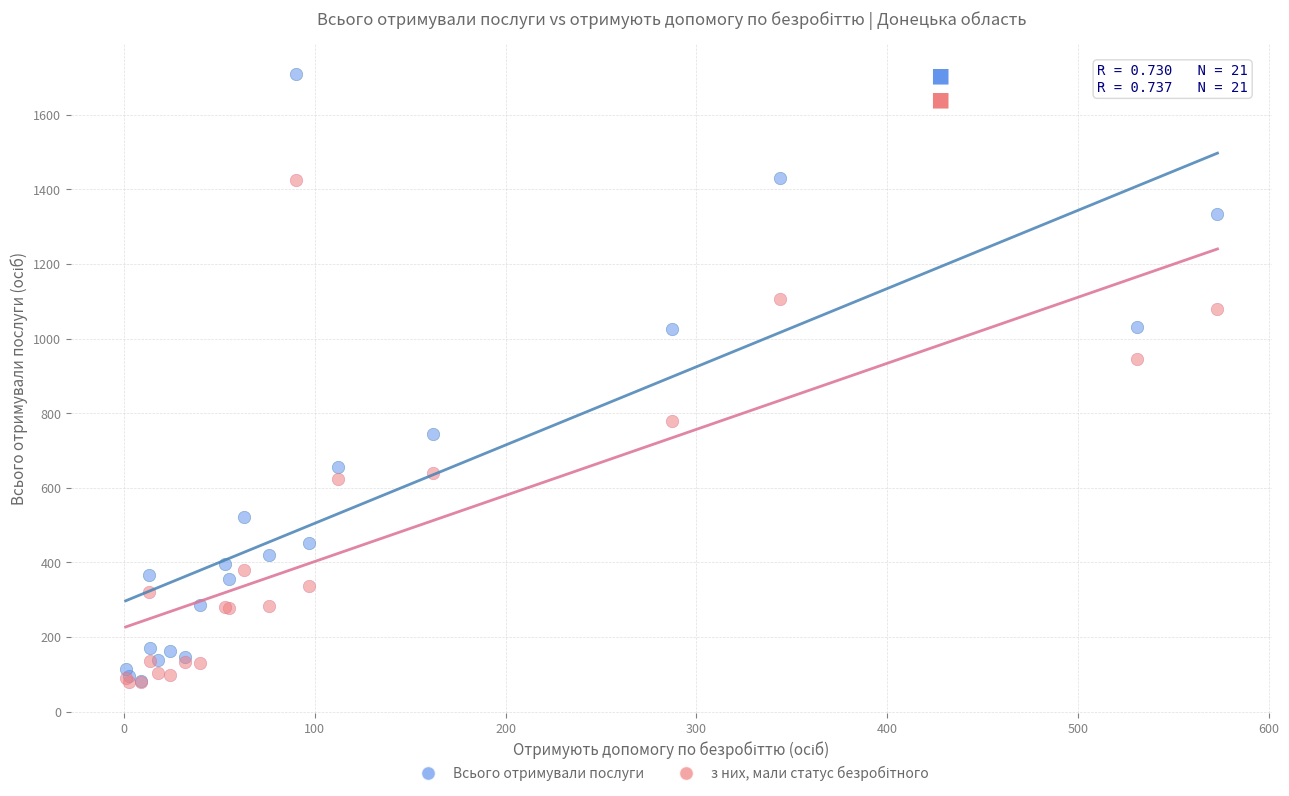

Which series contains the highest Y value?

Всього отримували послуги